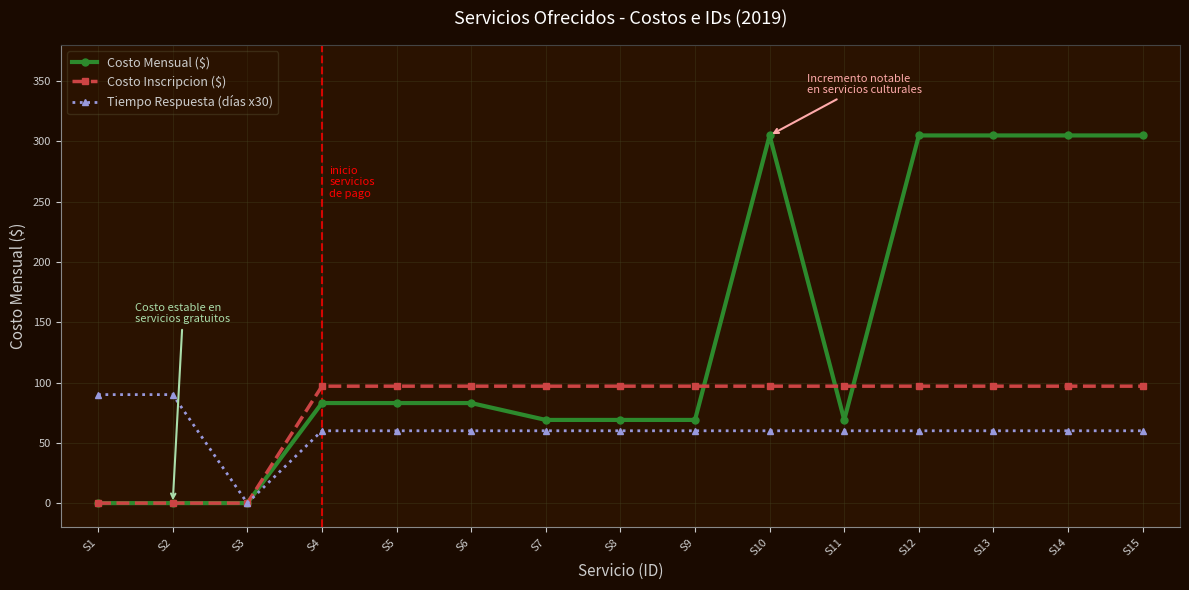

At how many categories does at least one series exceed 280?

5